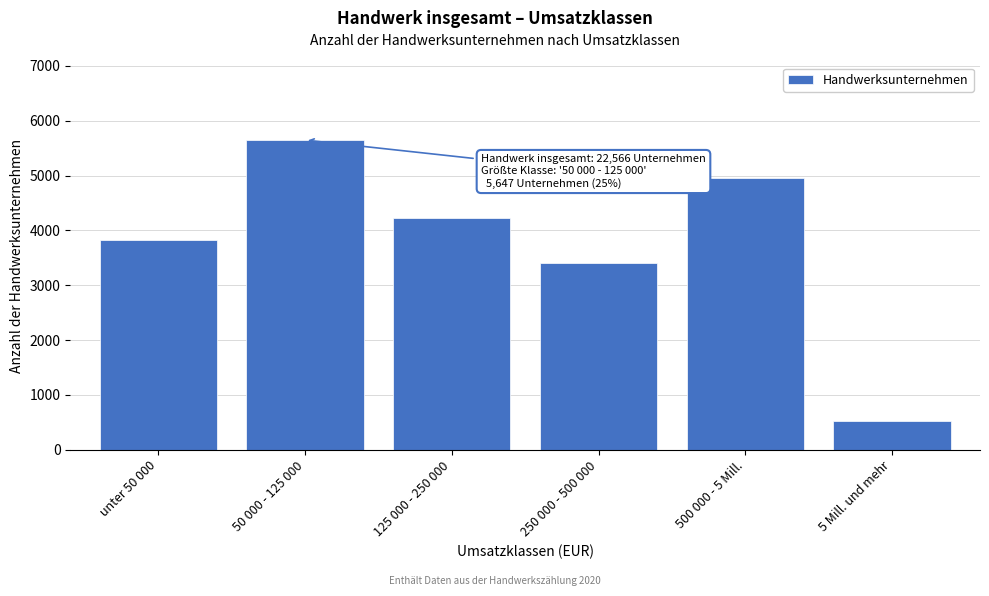

Reading right to left, what are all the values shown in this chart?

5 Mill. und mehr=516	500 000 - 5 Mill.=4950	250 000 - 500 000=3399	125 000 - 250 000=4232	50 000 - 125 000=5647	unter 50 000=3822